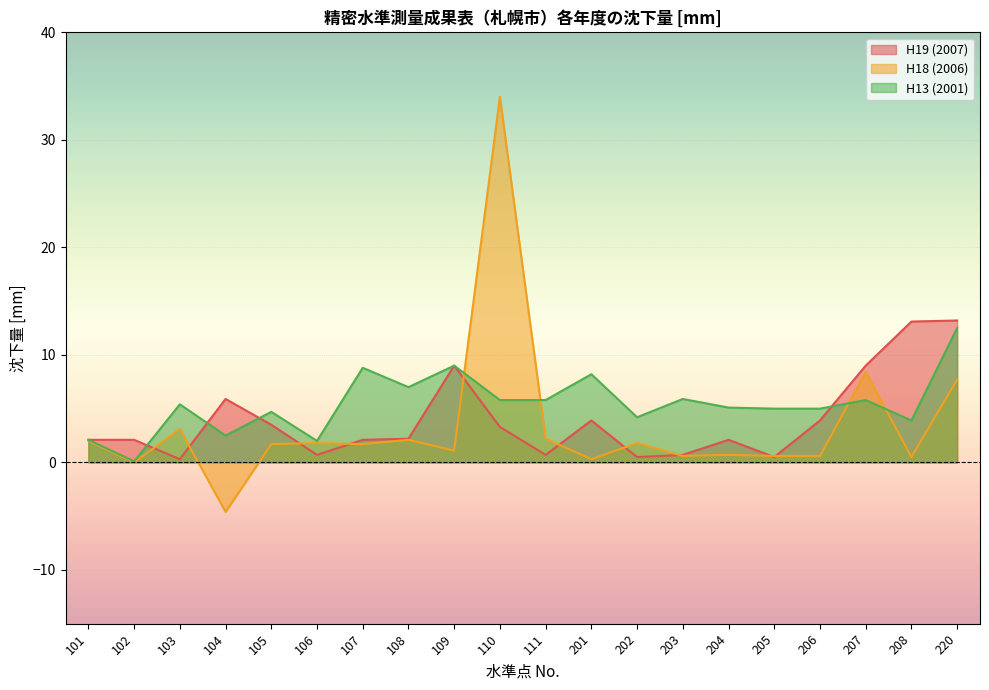

What is the difference between the H18 (2006) values at 103 and 220?

4.6